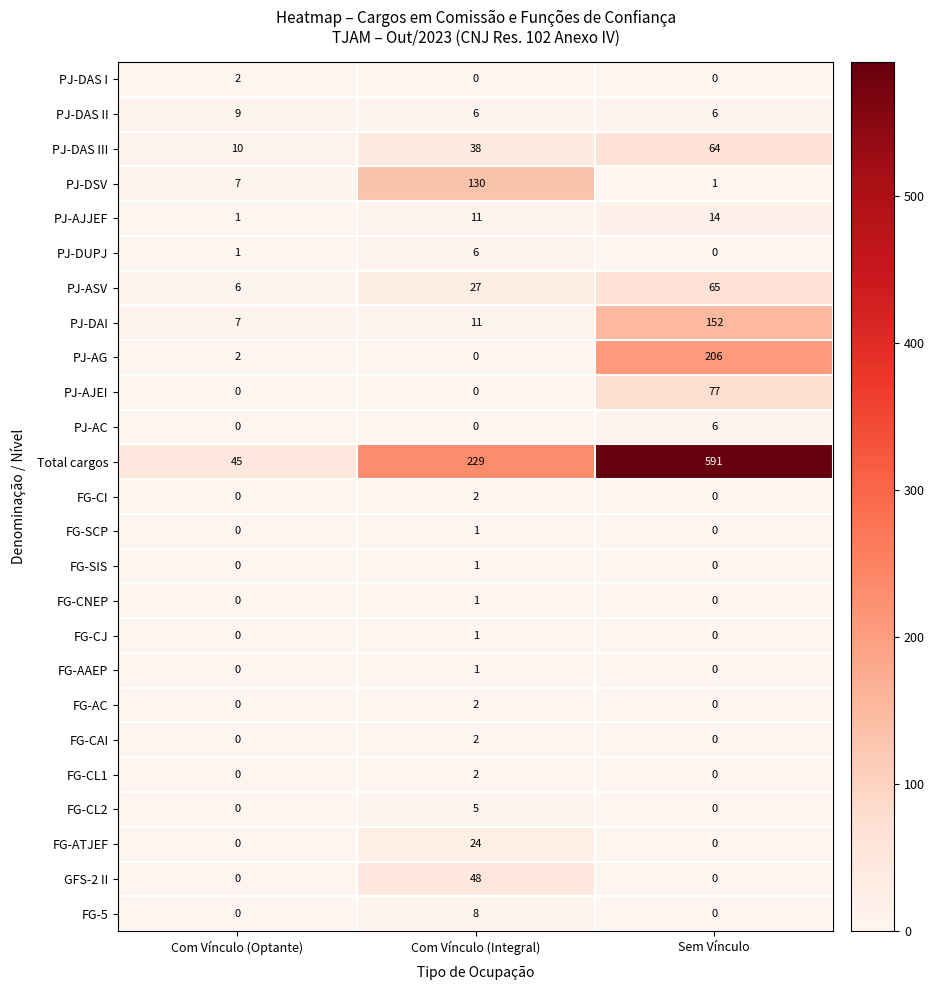

How many data points does each series have?

3